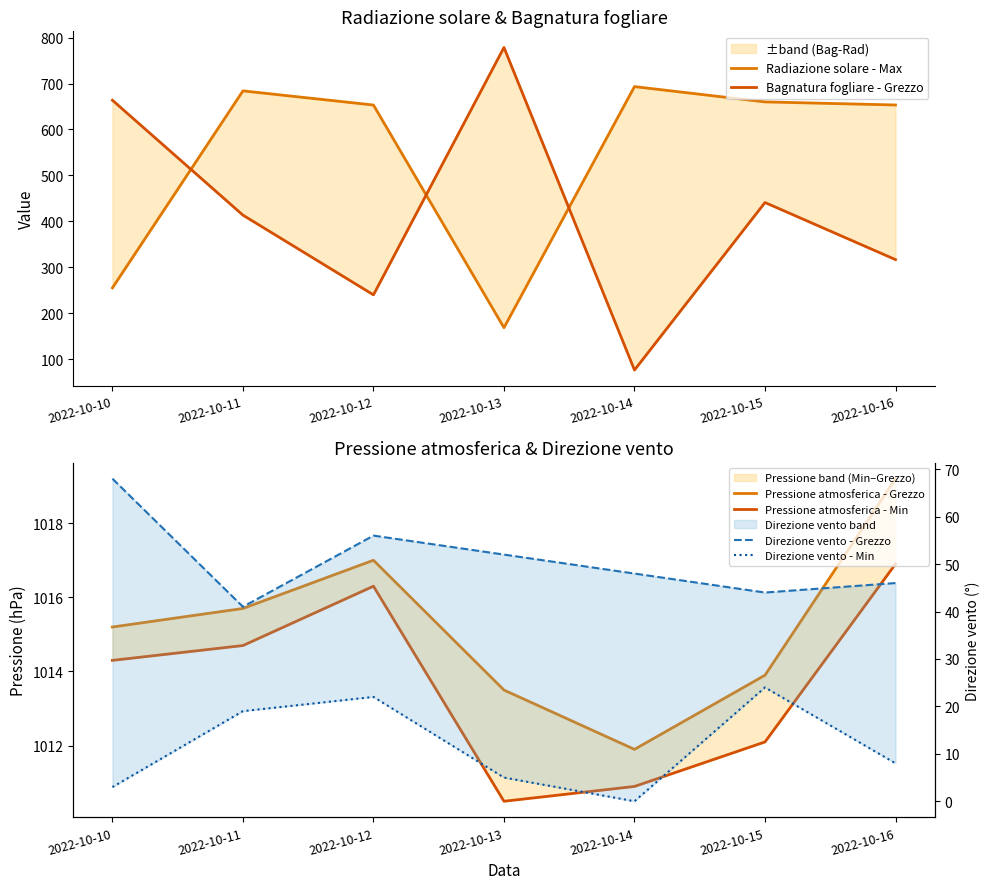

Which series has the largest total across all categories?

Pressione atmosferica - Grezzo